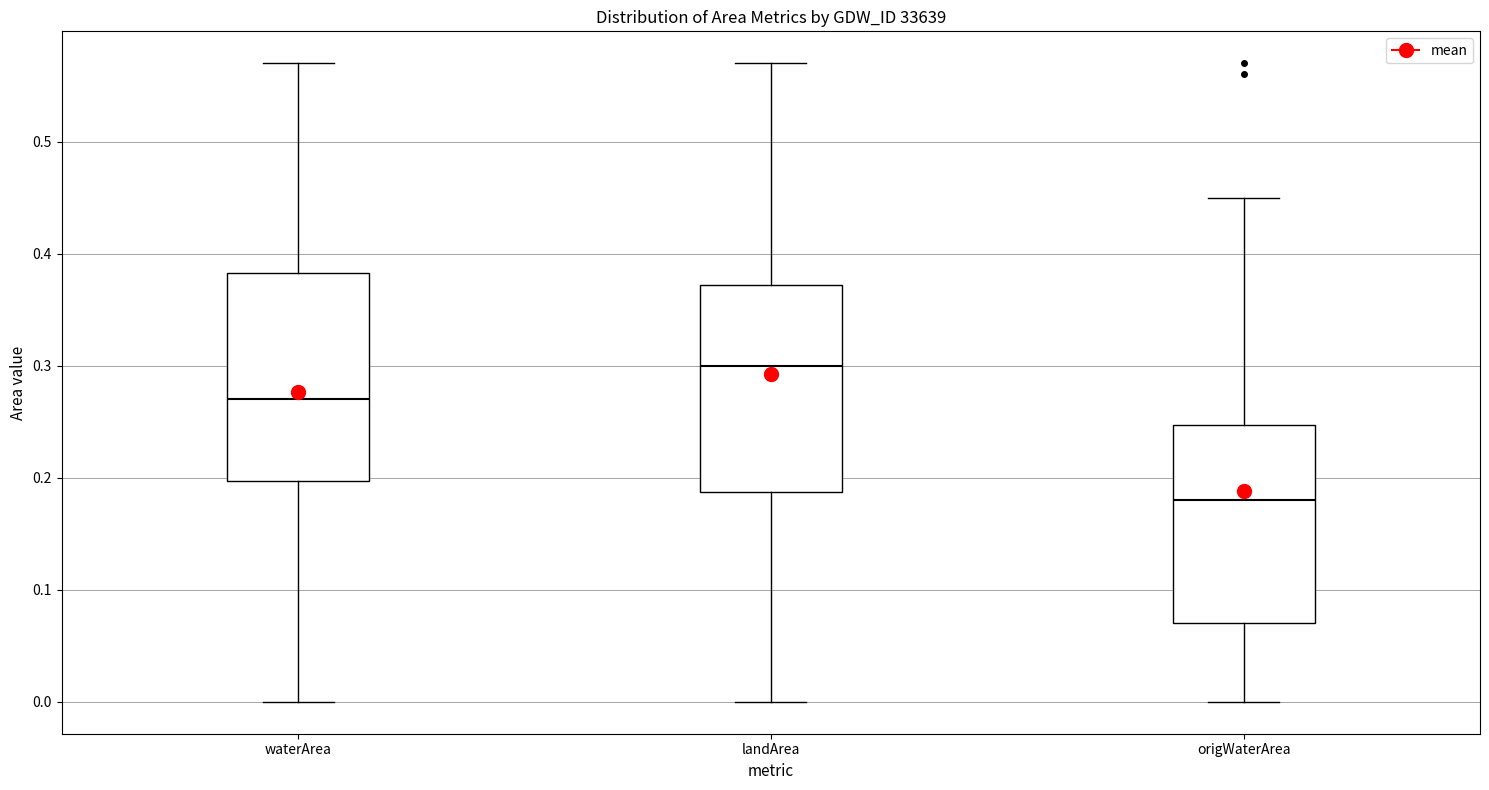

Which box's median line is the highest?

landArea